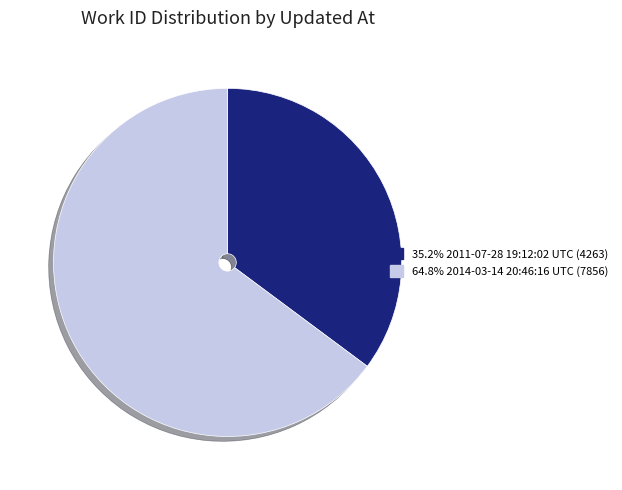

Is there a majority slice in this chart?

Yes